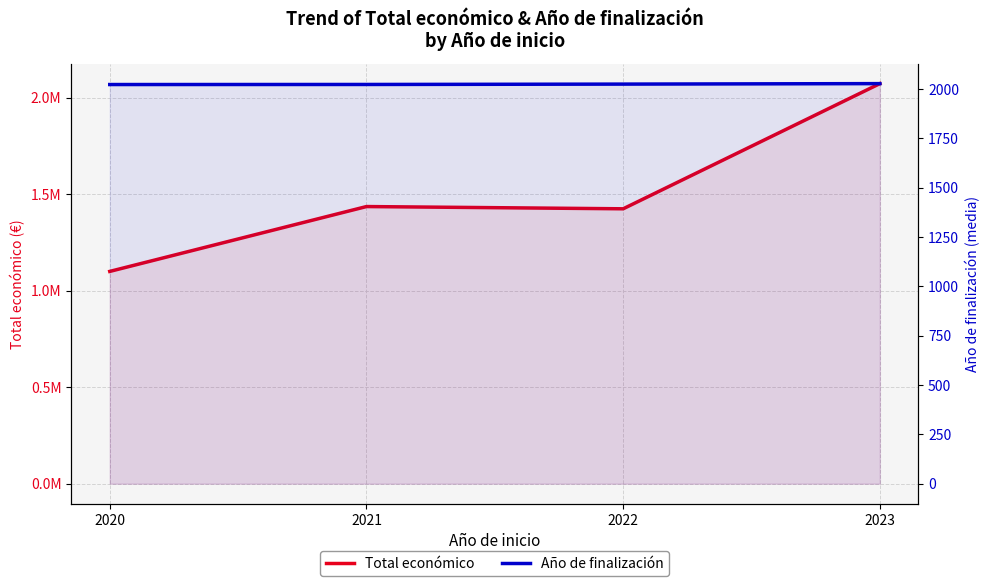

Does the chart have visible grid lines?

Yes